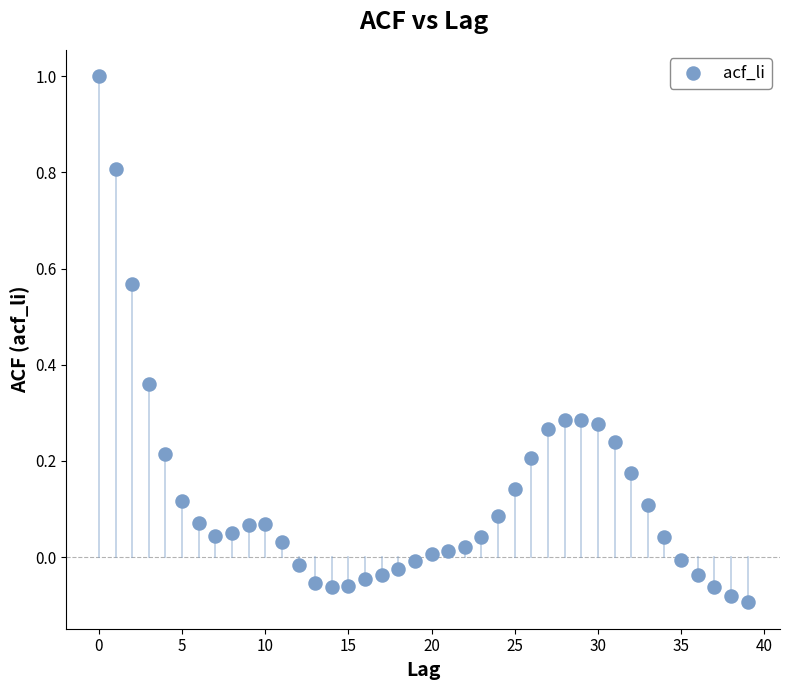

What is the range of Y values (max minus min)?

1.1